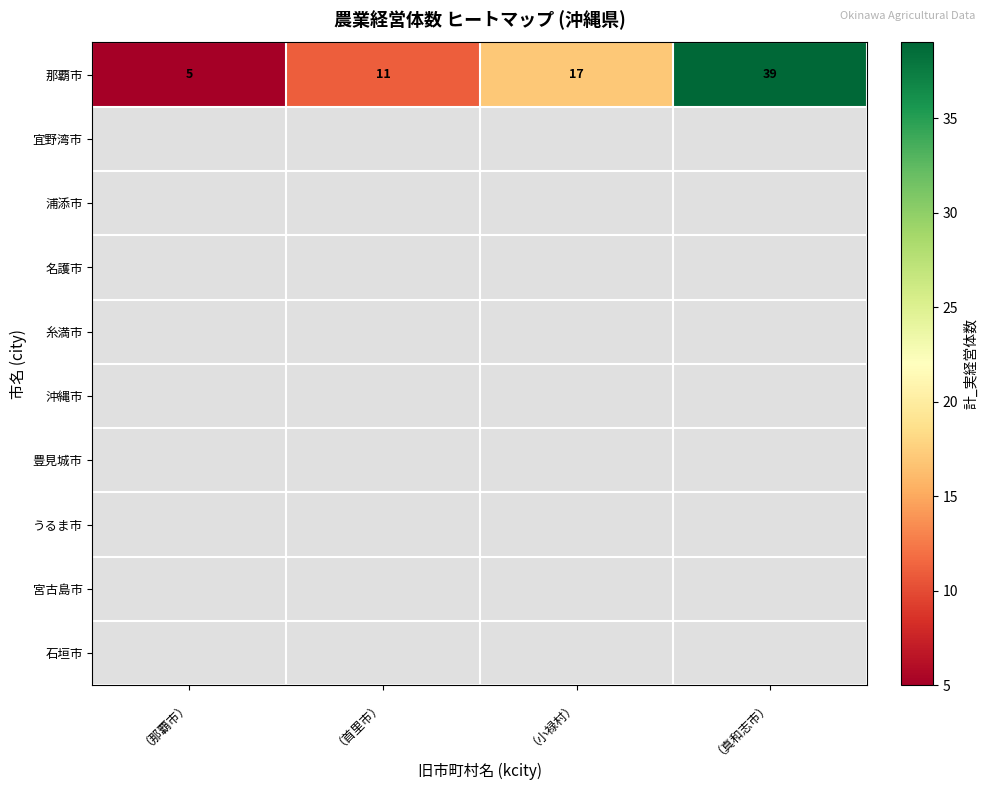

Between （首里市） and （小禄村）, which is larger?

（小禄村）